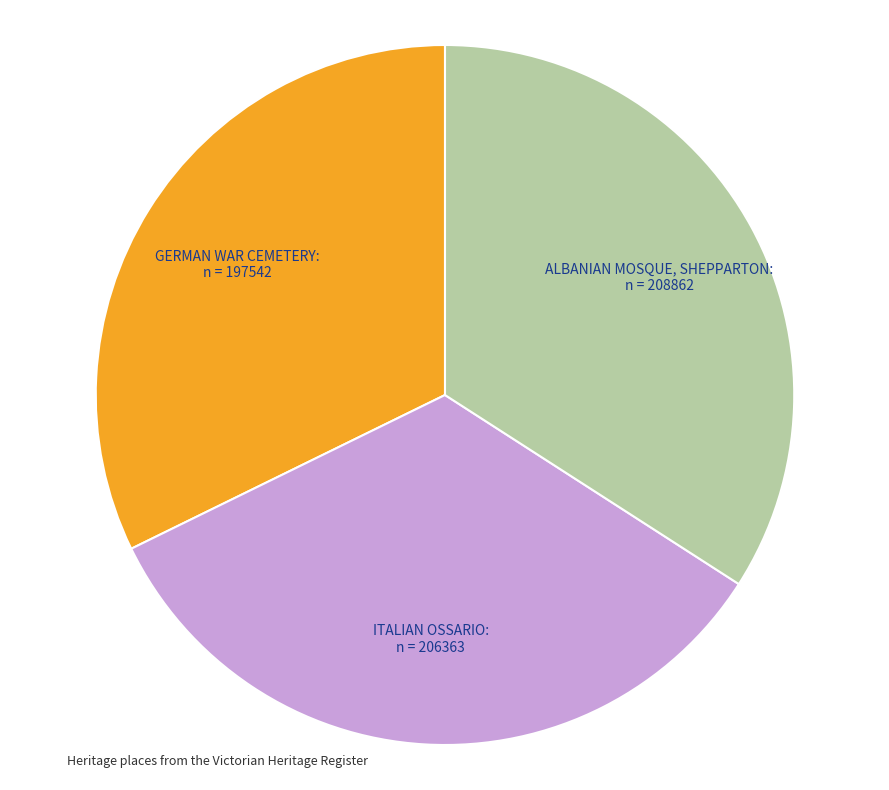

Does any single category account for the majority?

No